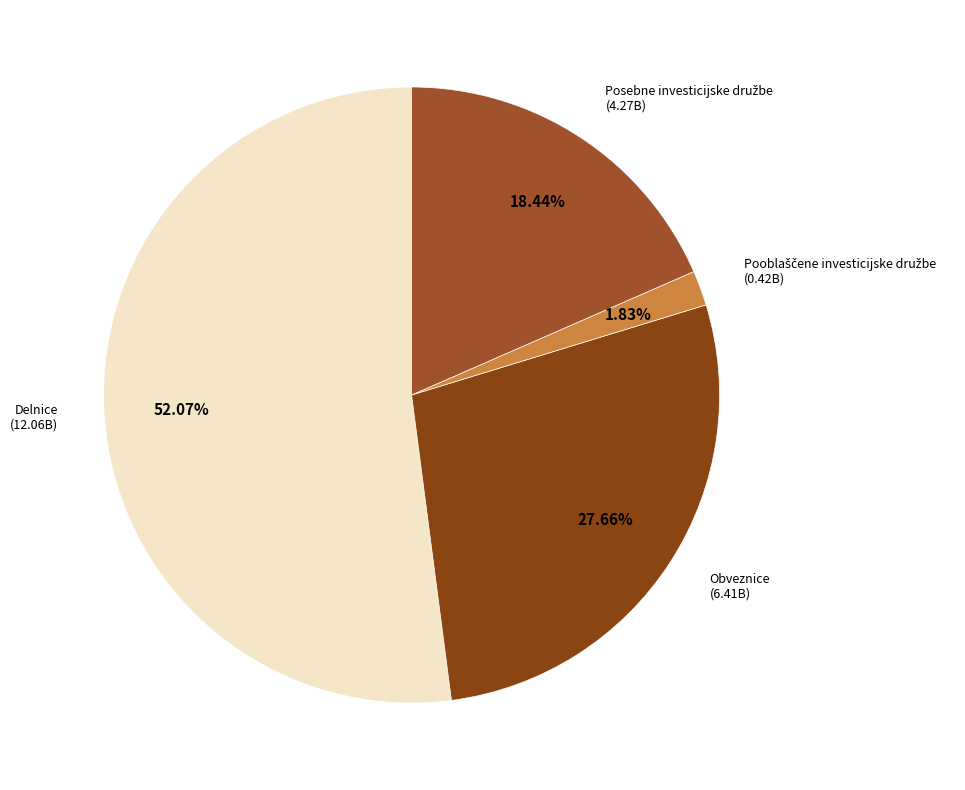

Which category has the biggest portion of the pie?

Delnice